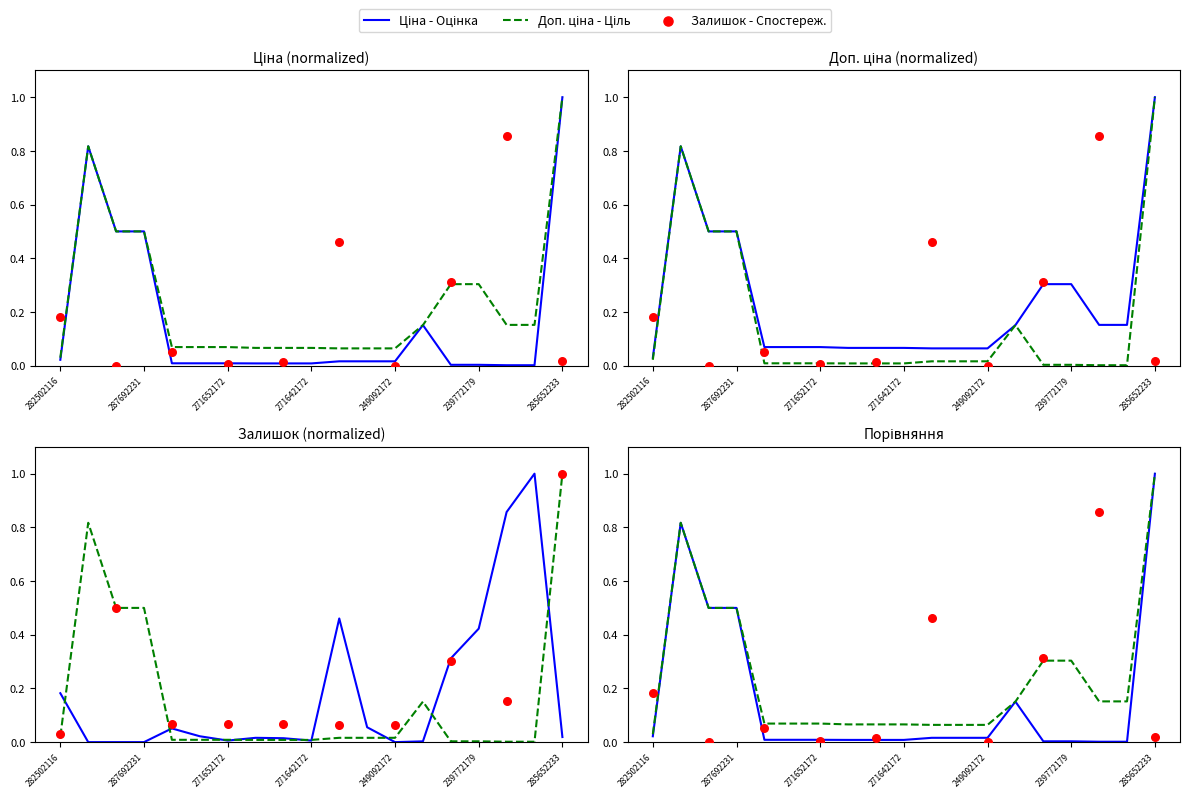

Which series has the largest total across all categories?

Доп. ціна